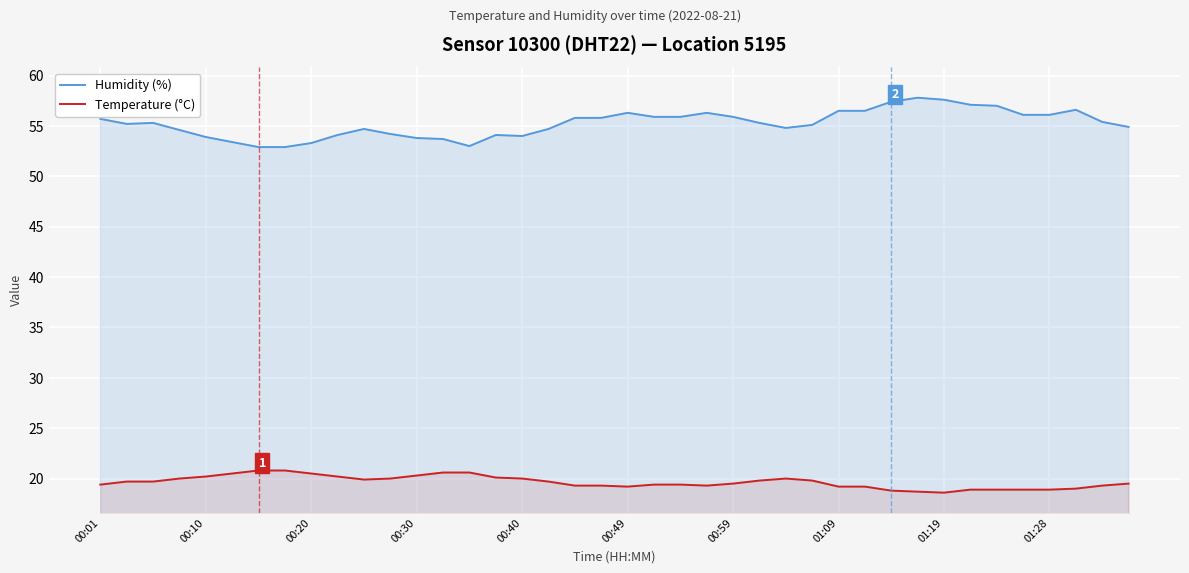

Where does the Humidity (%) series first go above 55?

00:01